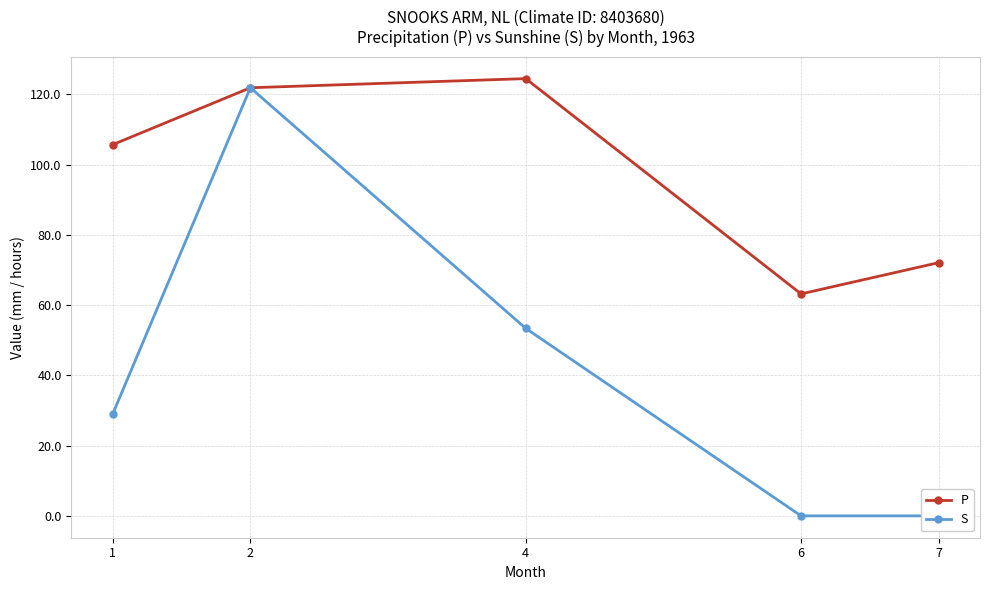

How many distinct data groups are displayed?

2